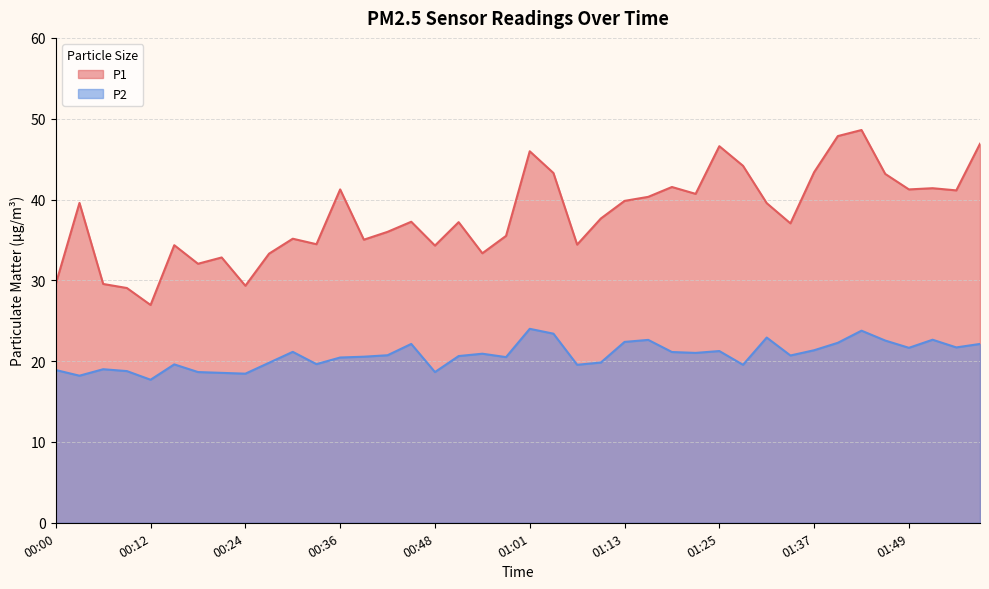

Between 00:30 and 01:31, which series saw the biggest shift?

P1